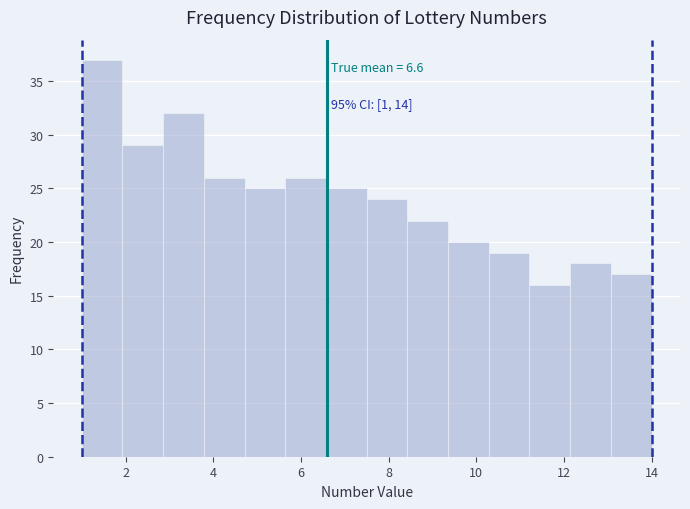

Over which range of the x-axis is the bar tallest?

1.0 to 2.0